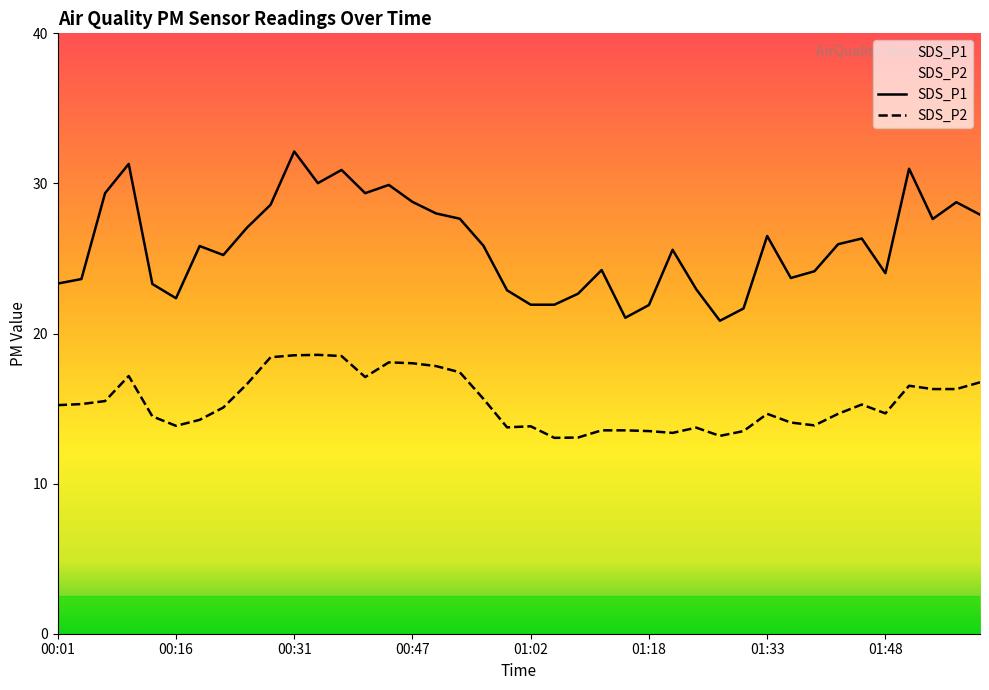

True or false: SDS_P2 has a value of 6.3 at 01:33.

False